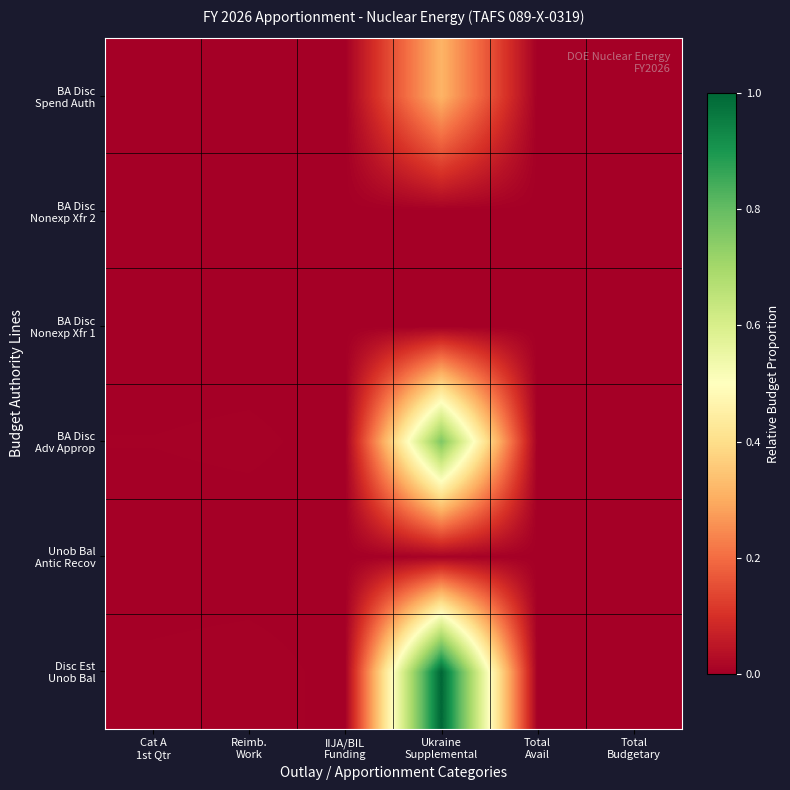

At how many categories does at least one series exceed 0?

6